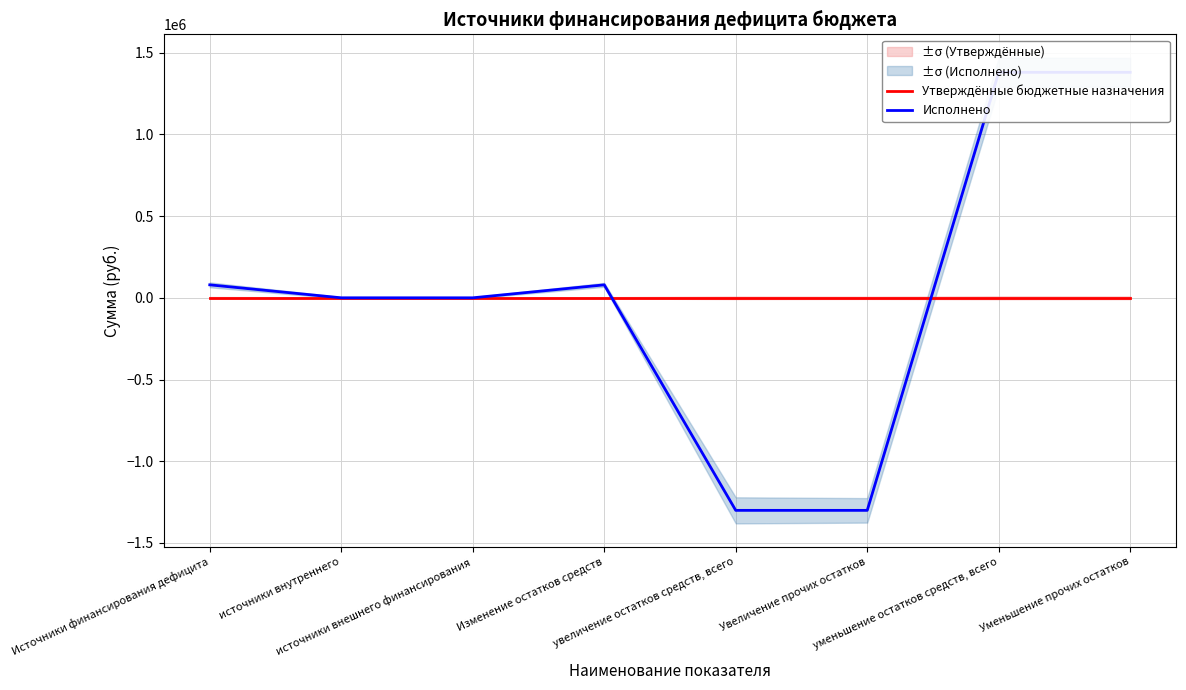

What position from the left is увеличение остатков средств, всего?

5